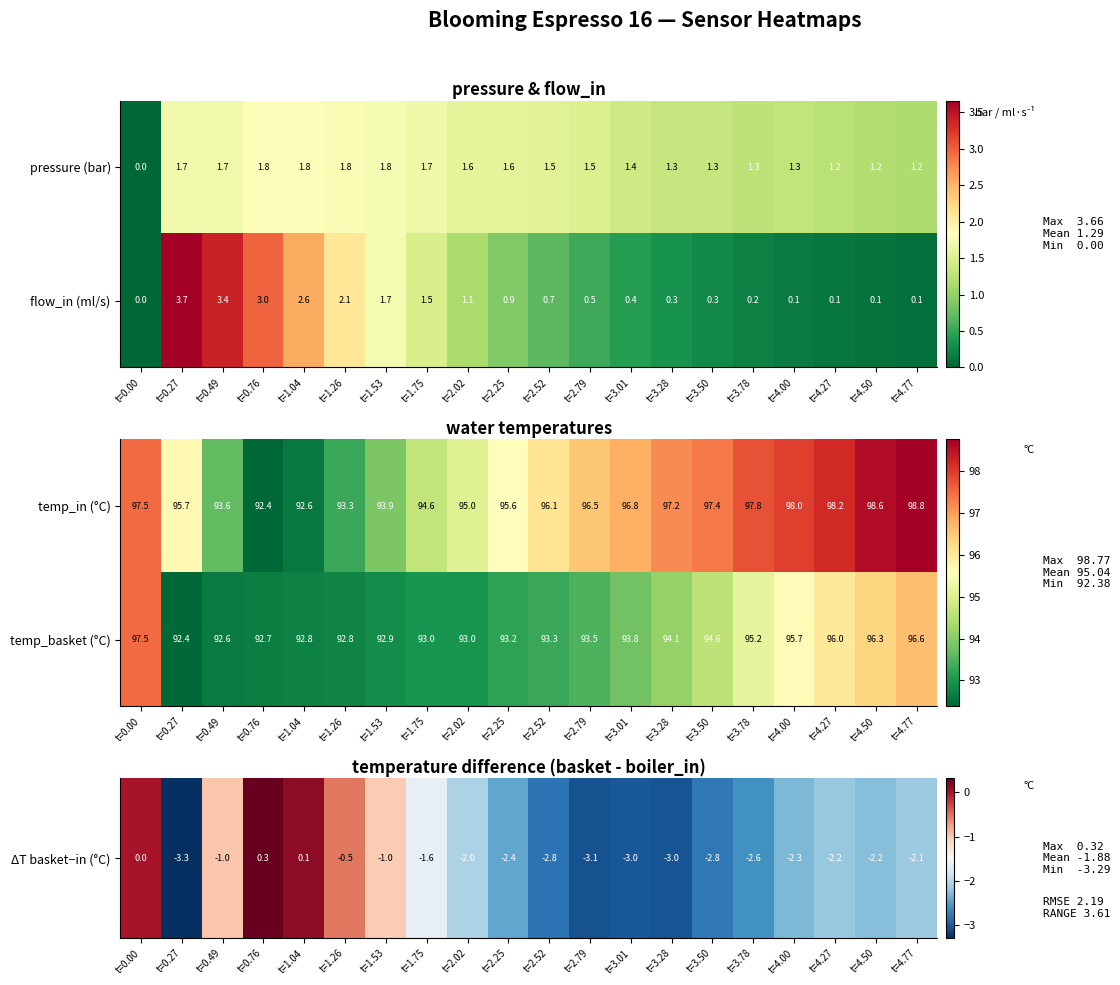

The value of temp_in (°C) at t=4.27 is 155.3. True or false?

False